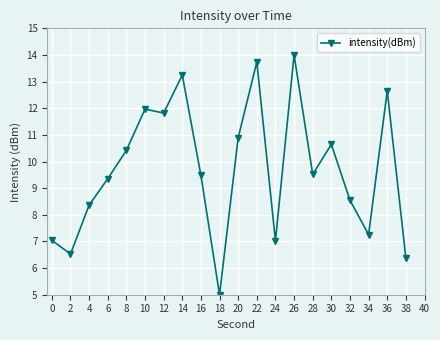

Reading left to right, extract all data points from this chart.

0=7.0	2=6.5	4=8.4	6=9.4	8=10.4	10=12.0	12=11.8	14=13.2	16=9.5	18=5.0	20=10.9	22=13.7	24=7.0	26=14.0	28=9.5	30=10.6	32=8.5	34=7.3	36=12.6	38=6.4